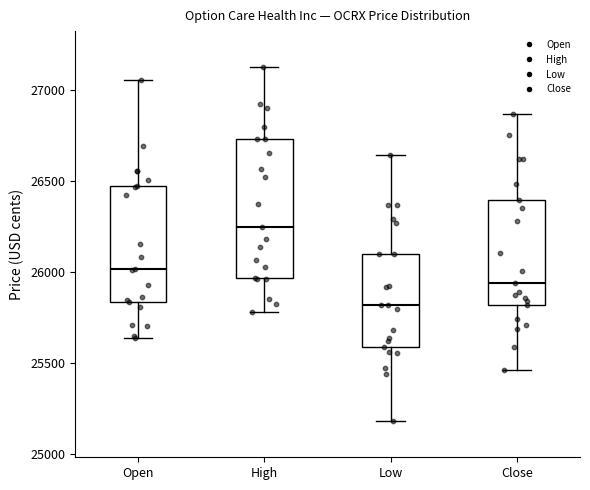

Reading left to right, transcribe this box plot: for each box, give where its median line is, the range the box spans, and where its two whiskers end, as read against the y-axis. The values are not printed on the chart, so give them approximately, as read against the axis.

Open: median 26000, box 25850 to 26450, whiskers 25650 to 27050
High: median 26250, box 25950 to 26750, whiskers 25800 to 27150
Low: median 25800, box 25600 to 26100, whiskers 25200 to 26650
Close: median 25950, box 25800 to 26400, whiskers 25450 to 26850